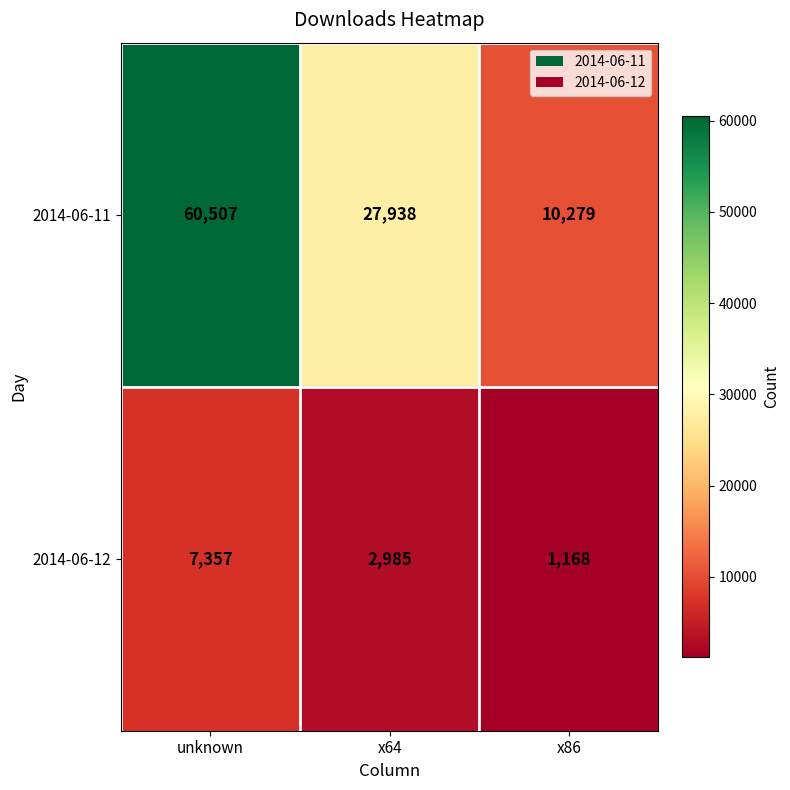

Which series has the widest spread of values?

2014-06-11